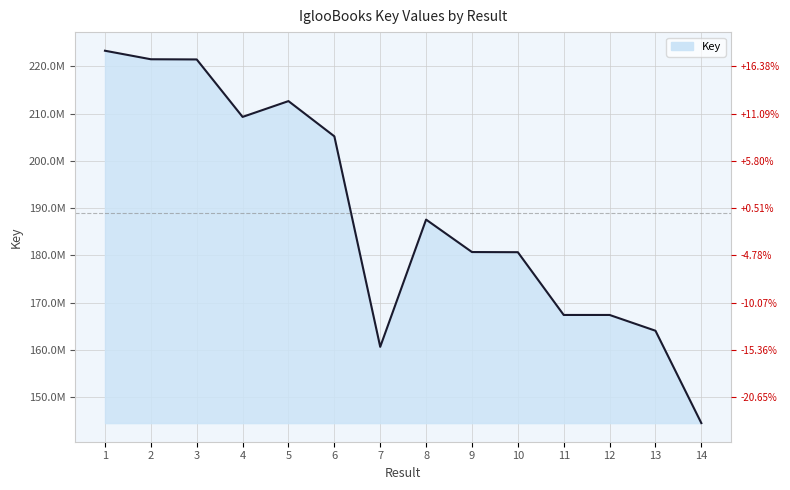

Reading right to left, extract all data points from this chart.

14=144538845	13=164076099	12=167410752	11=167410480	10=180684054	9=180715839	8=187581317	7=160669428	6=205191914	5=212640647	4=209299744	3=221451305	2=221490053	1=223294541